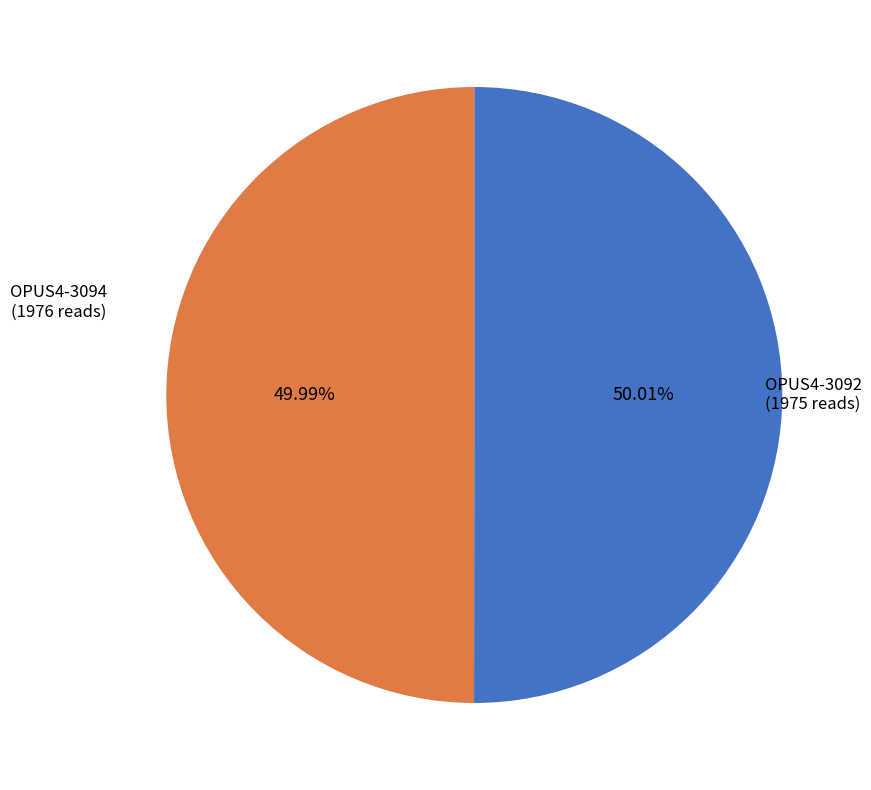

The OPUS4-3092 slice represents 43% of the pie. True or false?

False